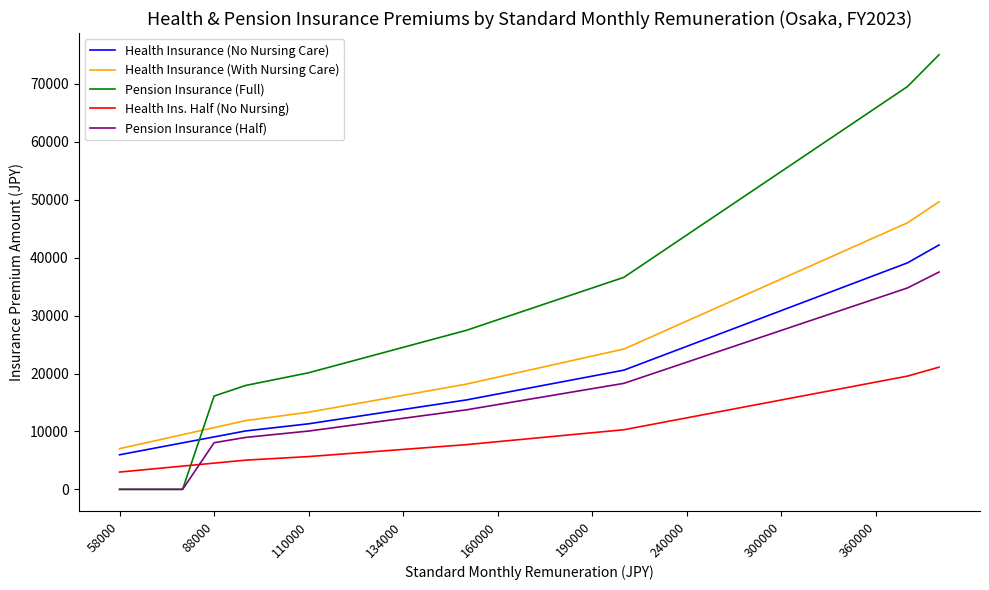

Which series has the widest spread of values?

Pension Insurance (Full)